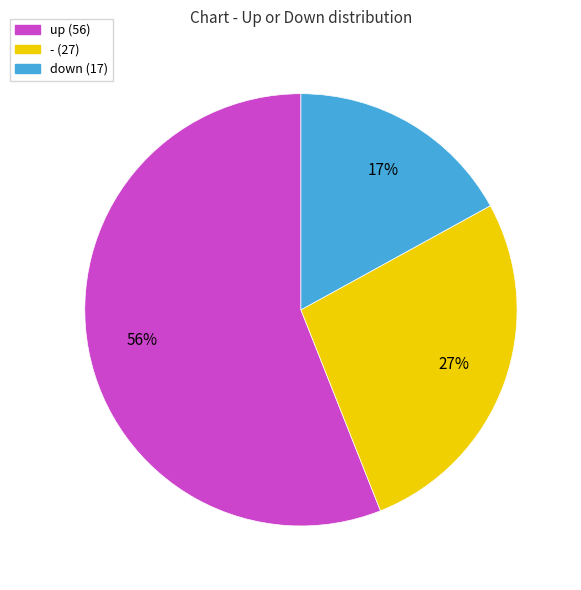

To the nearest percent, what is the difference between the largest and smallest slice percentages?

39%